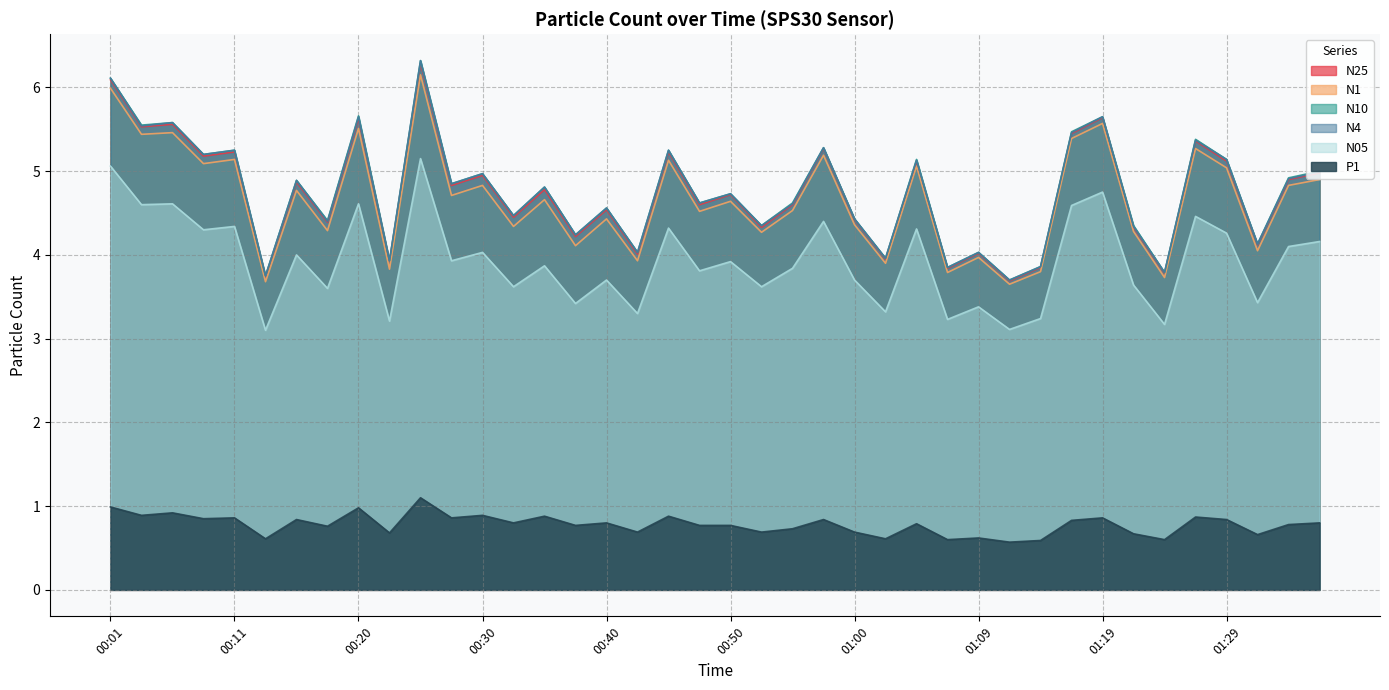

What is the spread (max minus min) of values at 00:52?

3.7